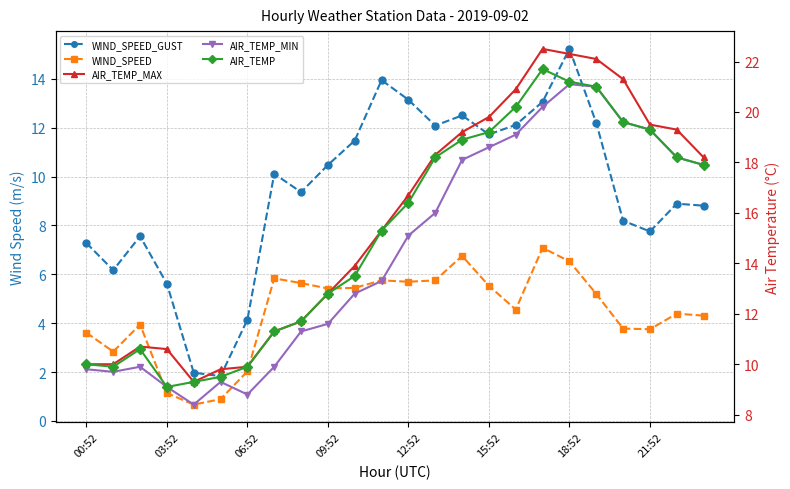

How many values in the WIND_SPEED_GUST series are below 10?

12